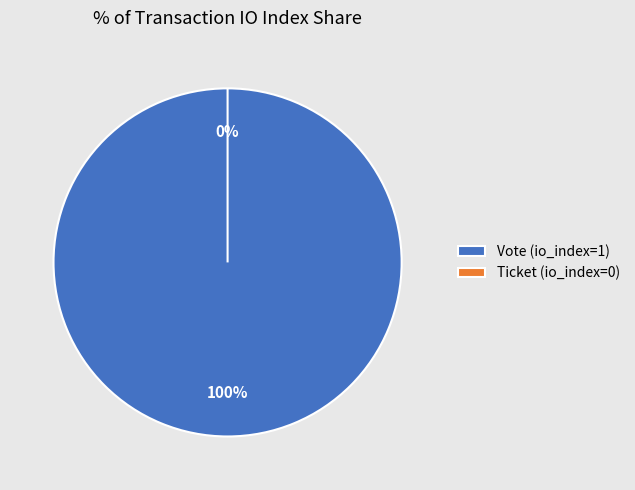

Which slice is the smallest?

Ticket (io_index=0)